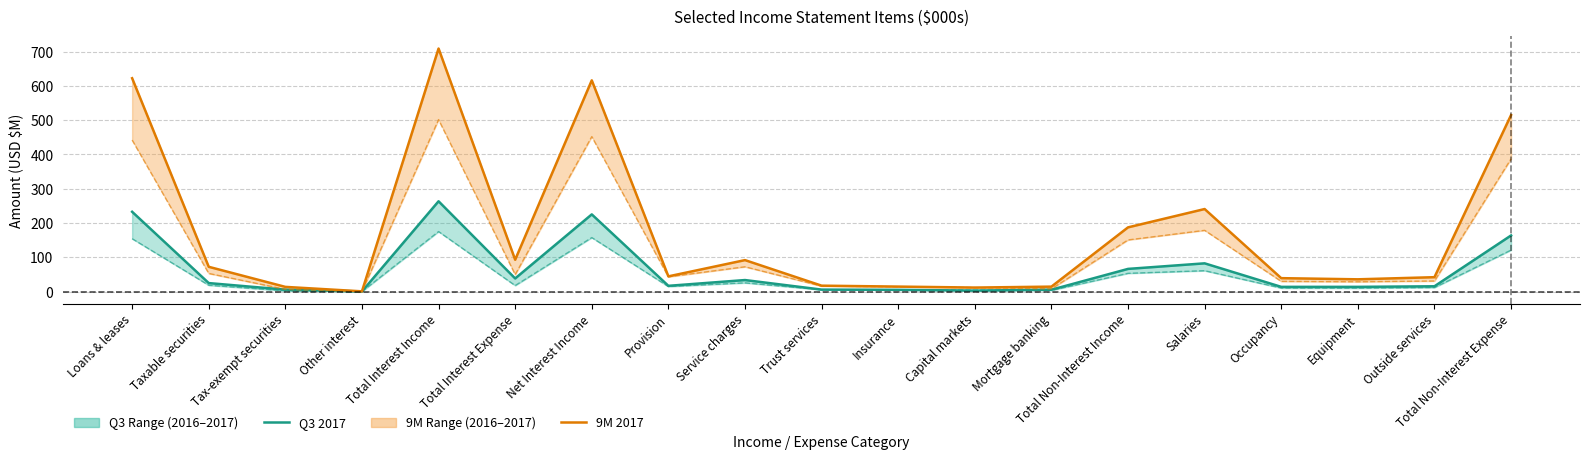

Which has a higher value, Total Interest Expense or Insurance?

Total Interest Expense